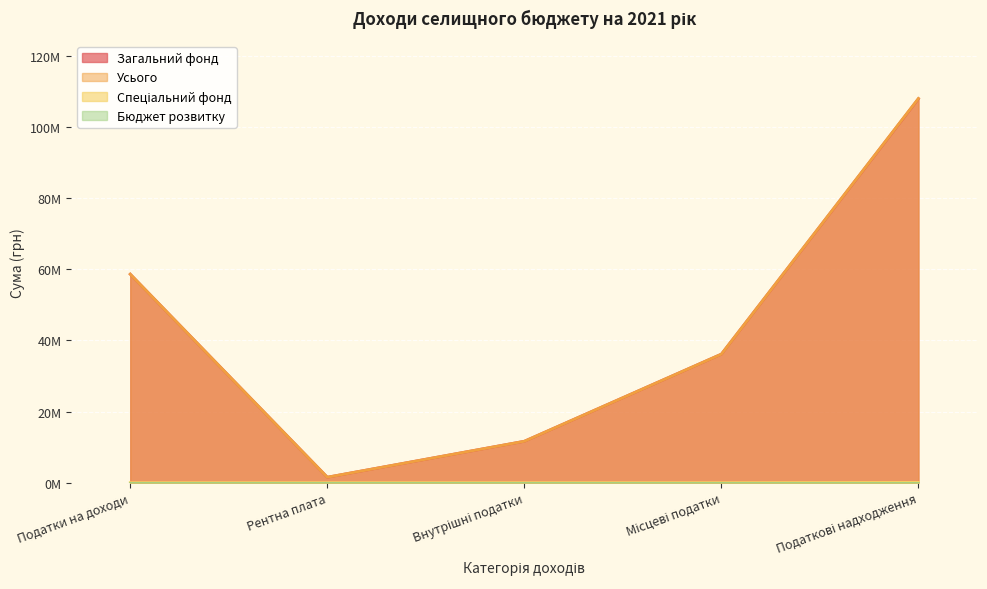

Does the chart display data point markers on the line(s)?

No